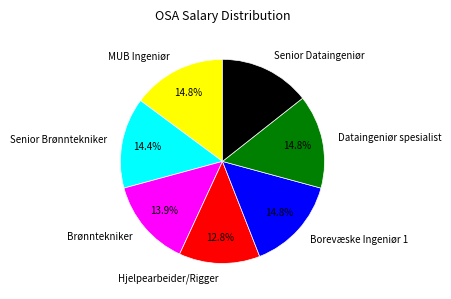

Does any single category account for the majority?

No